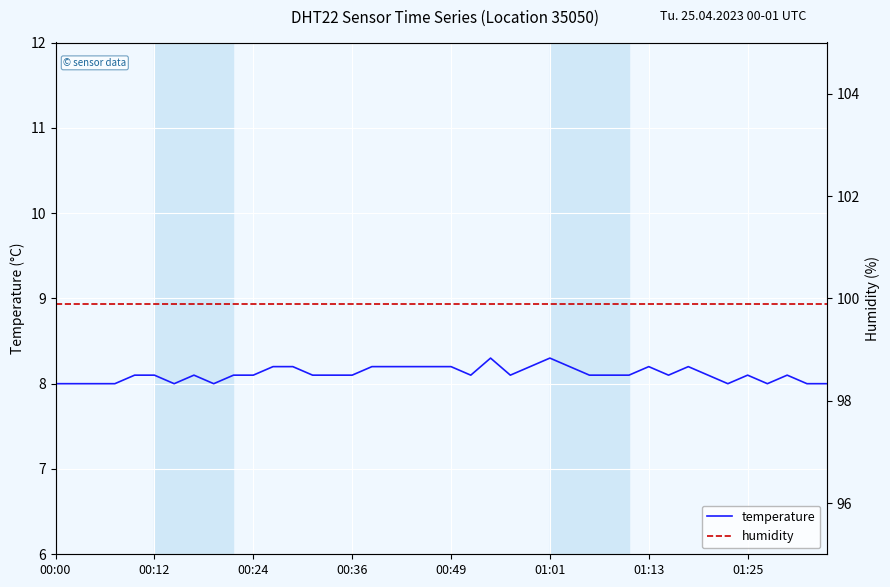

Is the value of humidity at 8 greater than the value of temperature at 27?

Yes